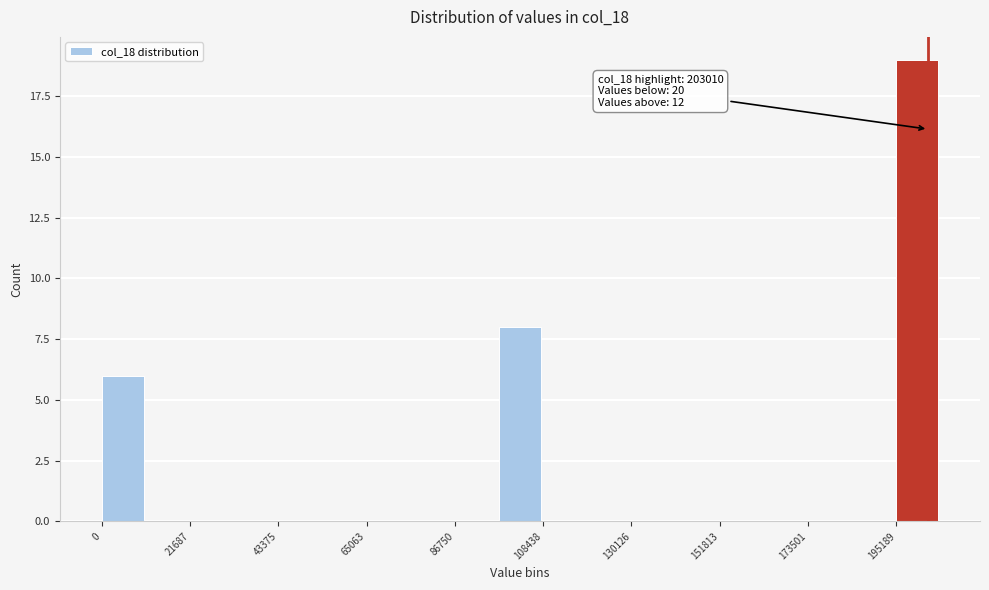

Around what value on the x-axis is the tallest bar? Give the approximate position of its centre, as read against the axis.

200000